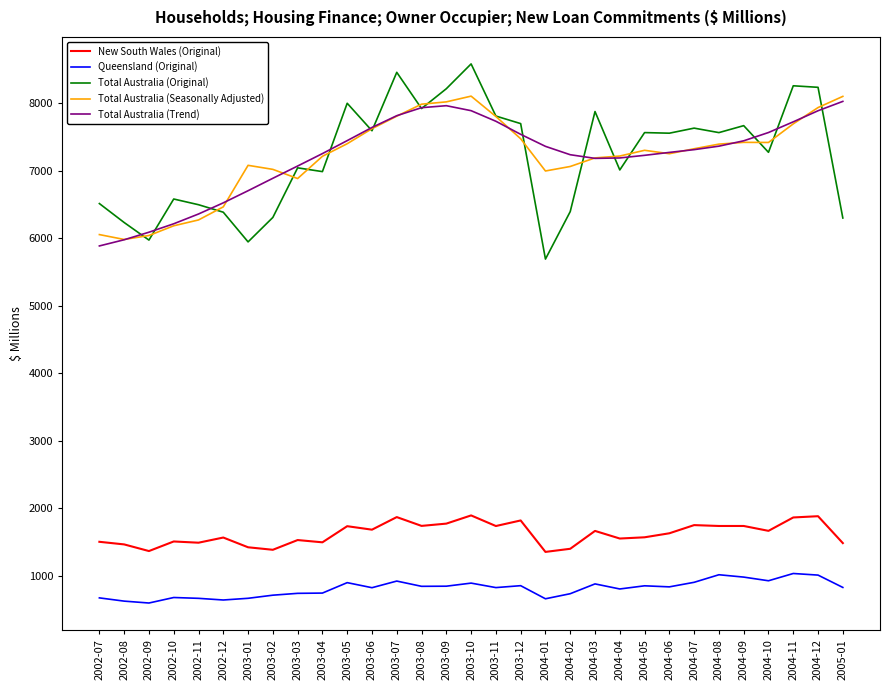

True or false: Total Australia (Original) and Queensland (Original) cross at least once.

False